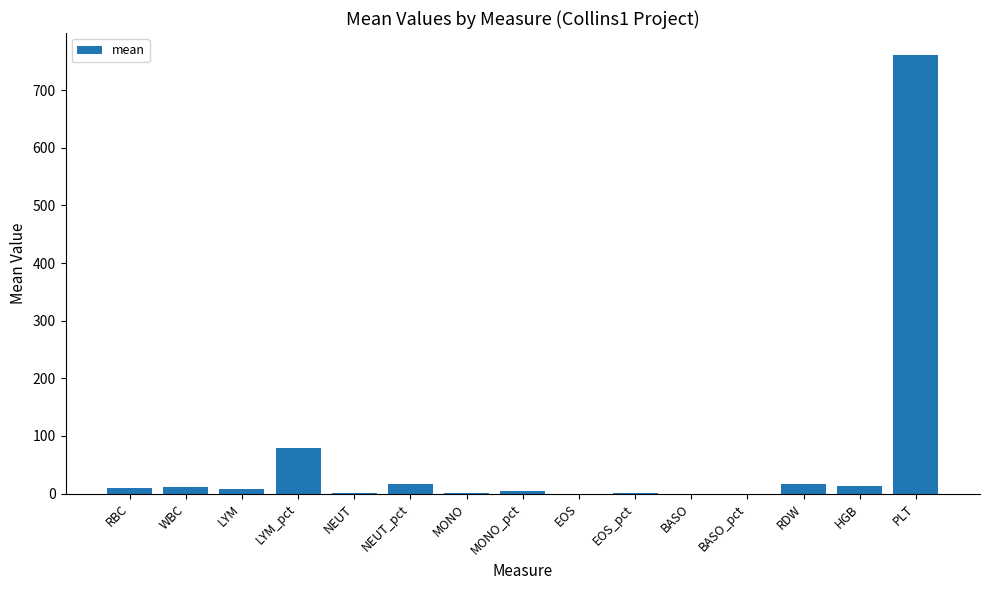

The chart shows a value of 0.1 at EOS. True or false?

True